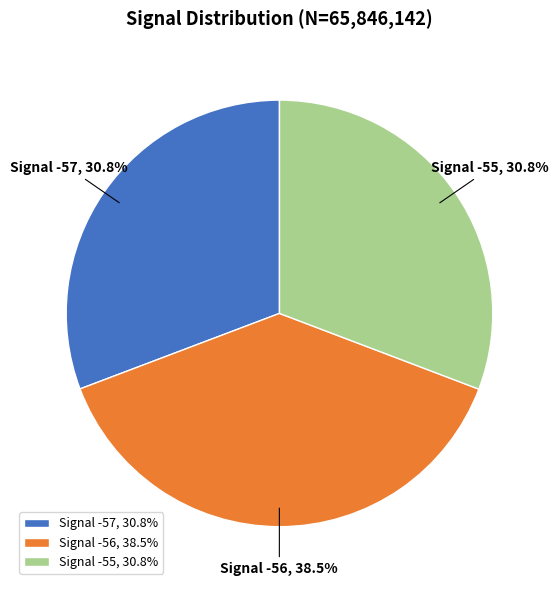

Is Signal -57, 30.8% the majority of the pie?

No